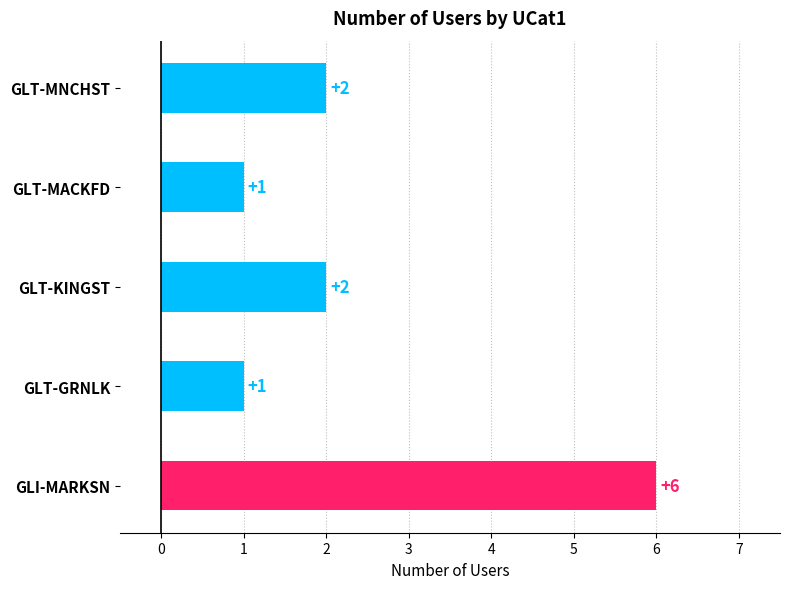

Which label corresponds to the largest value in the chart?

GLI-MARKSN